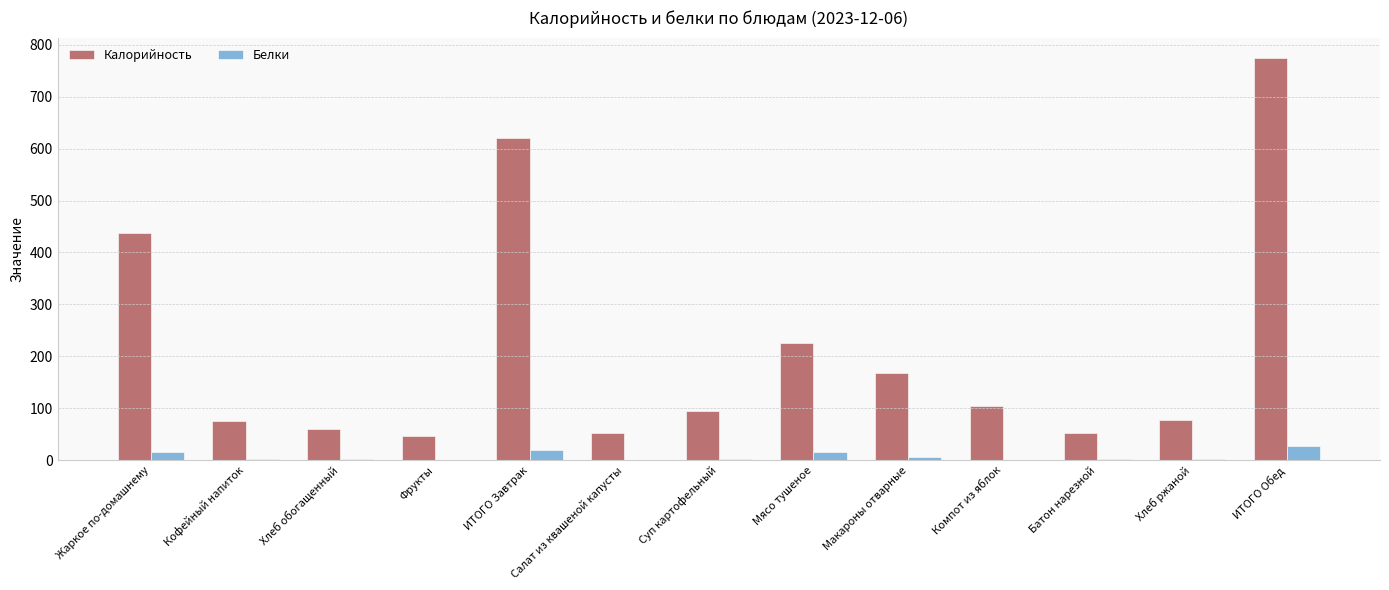

How many categories are shown in the chart?

13